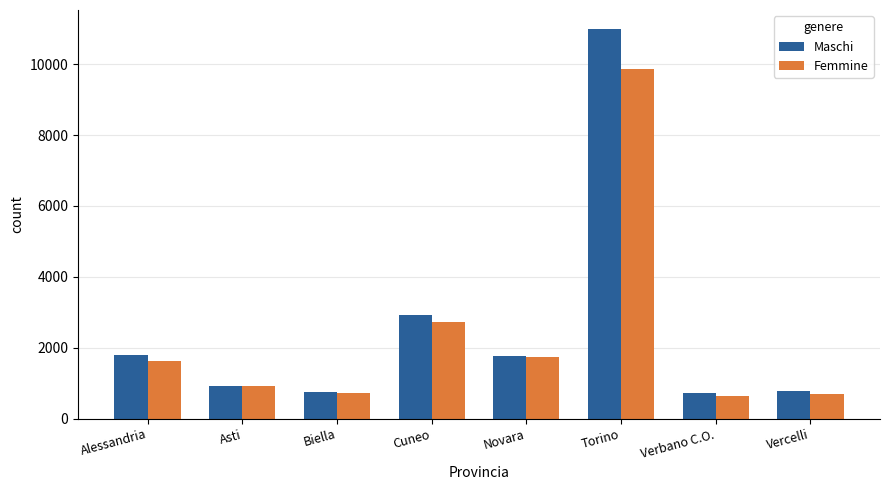

At which category is the sum across all series the highest?

Torino